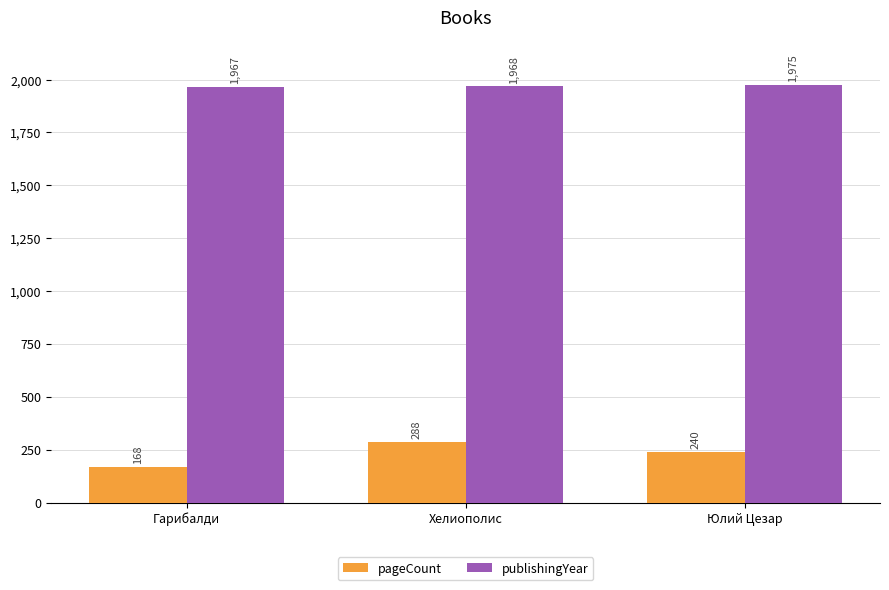

Between Гарибалди and Юлий Цезар, which series saw the biggest shift?

pageCount